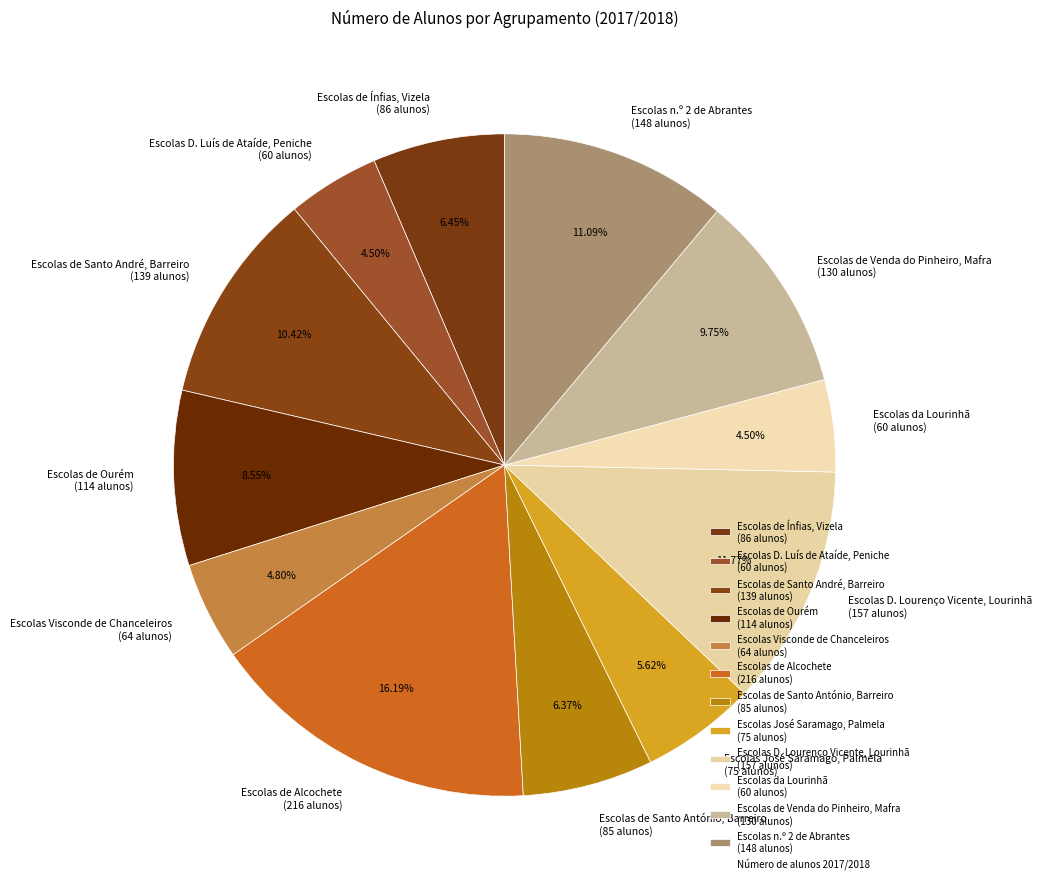

The Escolas de Ourém slice represents 9% of the pie. True or false?

True